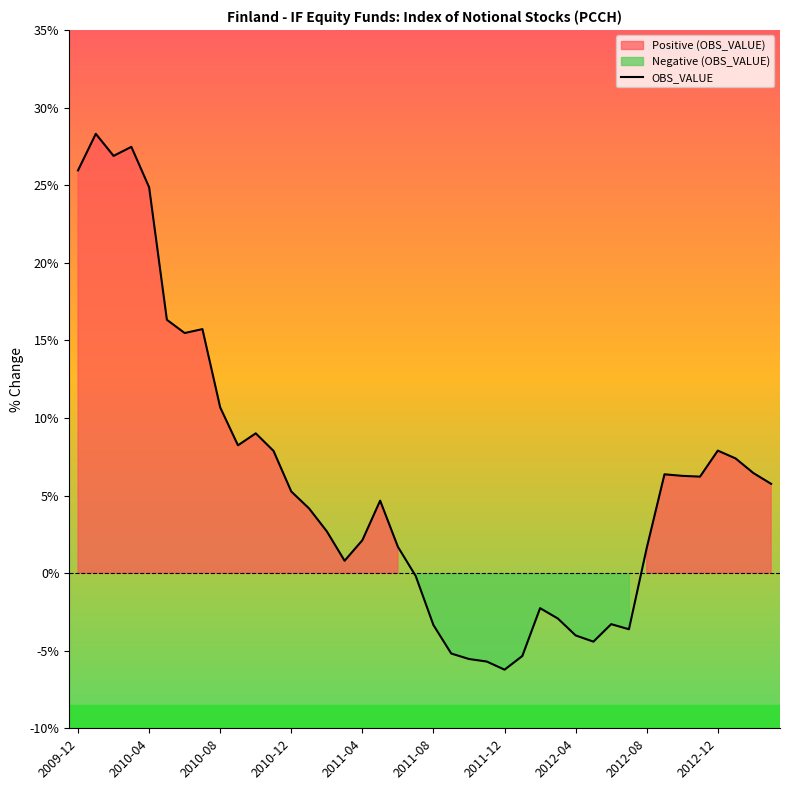

What is the average value?

5.9